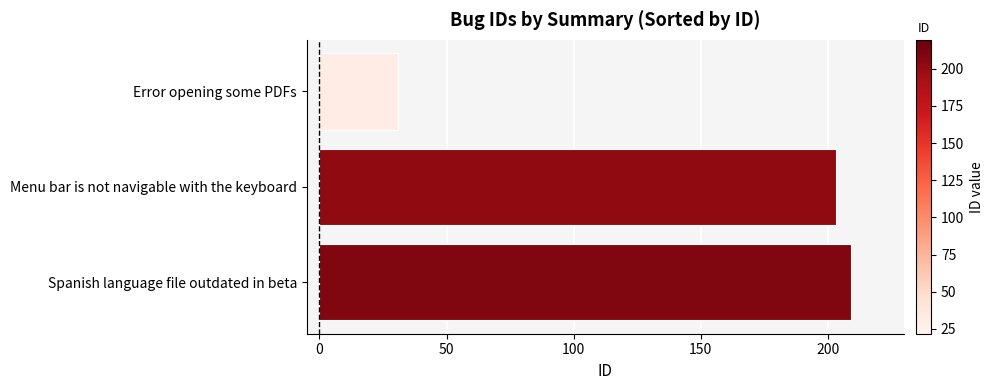

What is the maximum value shown in the chart?

209